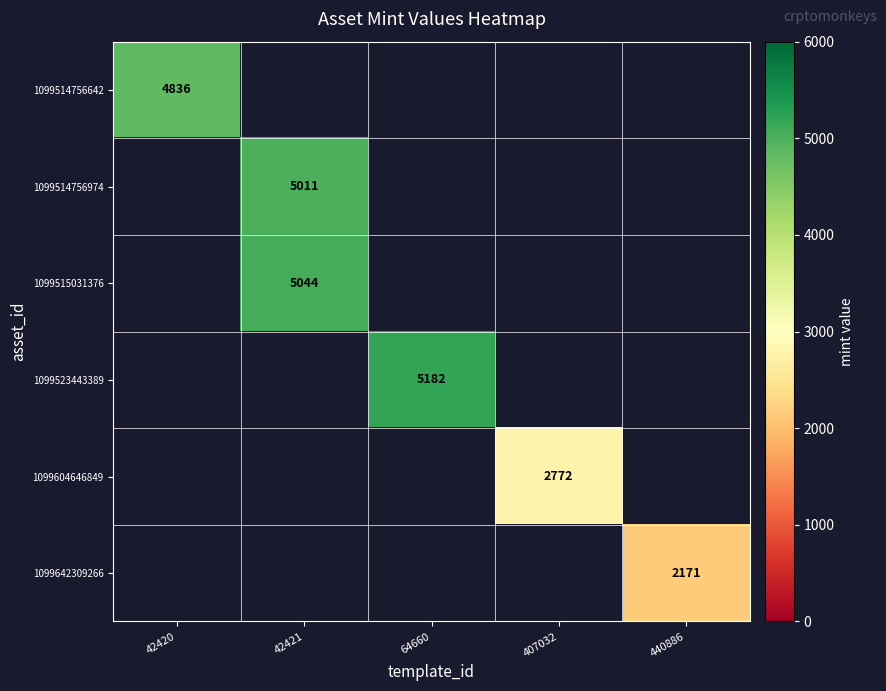

What is the greatest value displayed?

5182.0